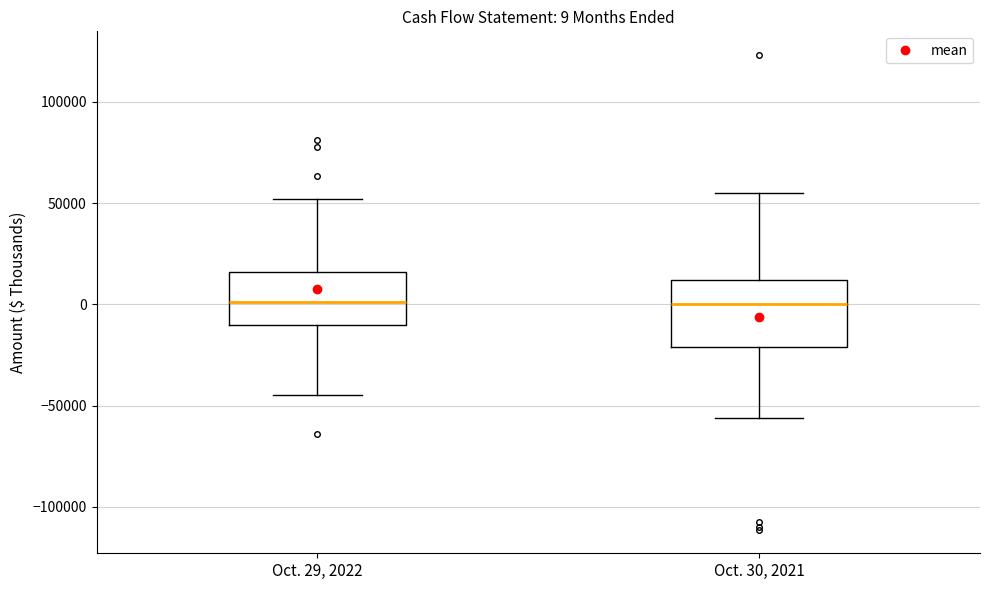

Which box is the tallest, from its lower edge to its upper edge?

Oct. 30, 2021